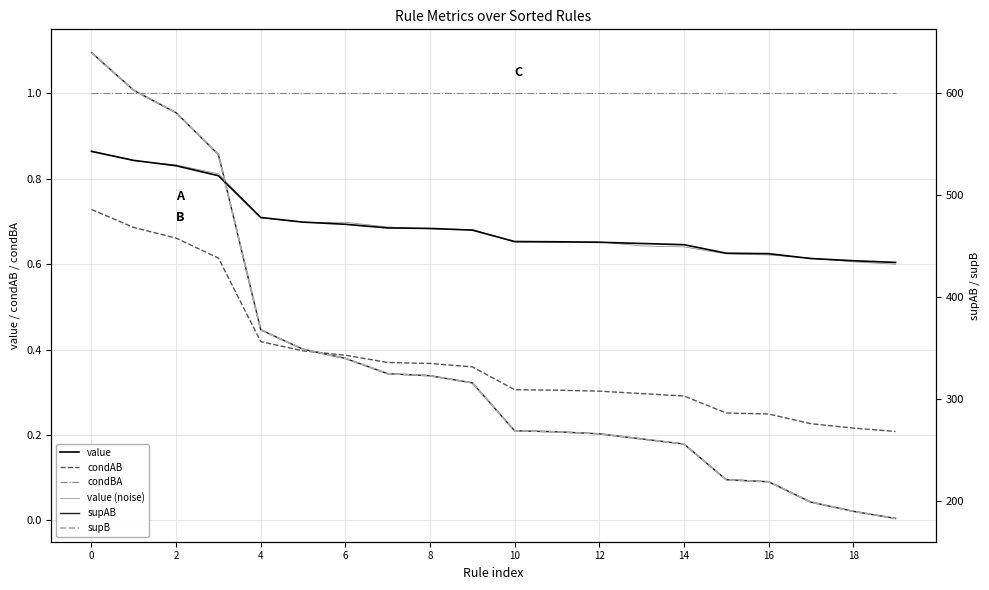

At how many categories does at least one series exceed 164?

20